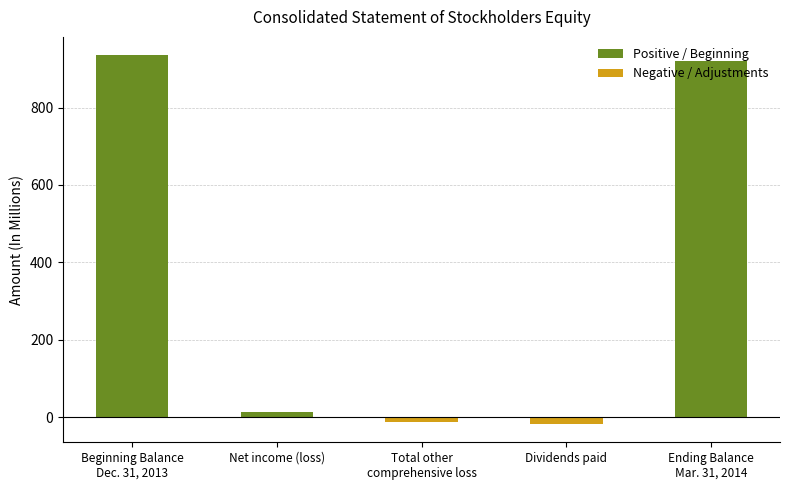

What is the change in value from Net income (loss) to Ending Balance
Mar. 31, 2014?

+906.3